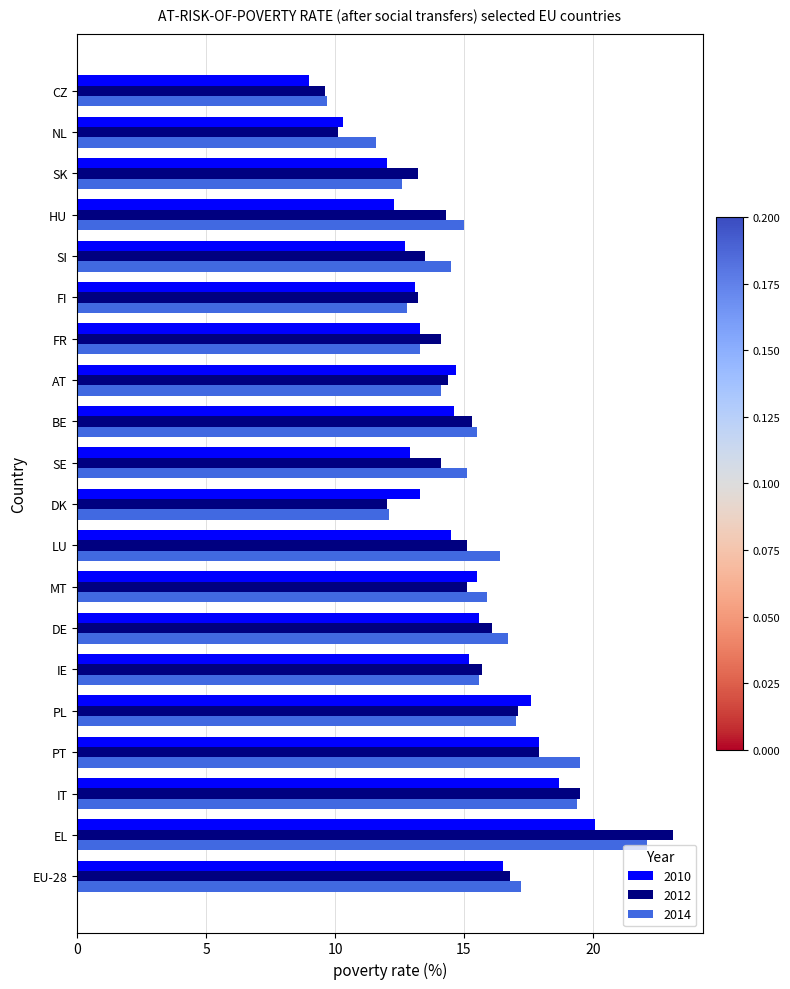

How many values in the 2010 series are below 14?

9